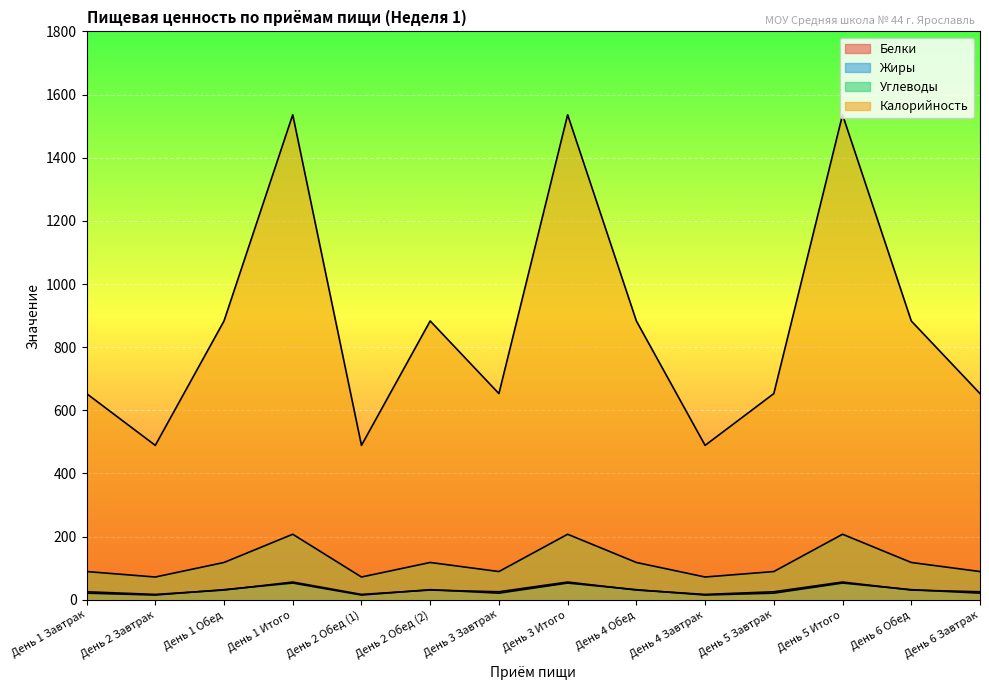

List the series in order of their peak value, highest first.

Калорийность, Углеводы, Белки, Жиры